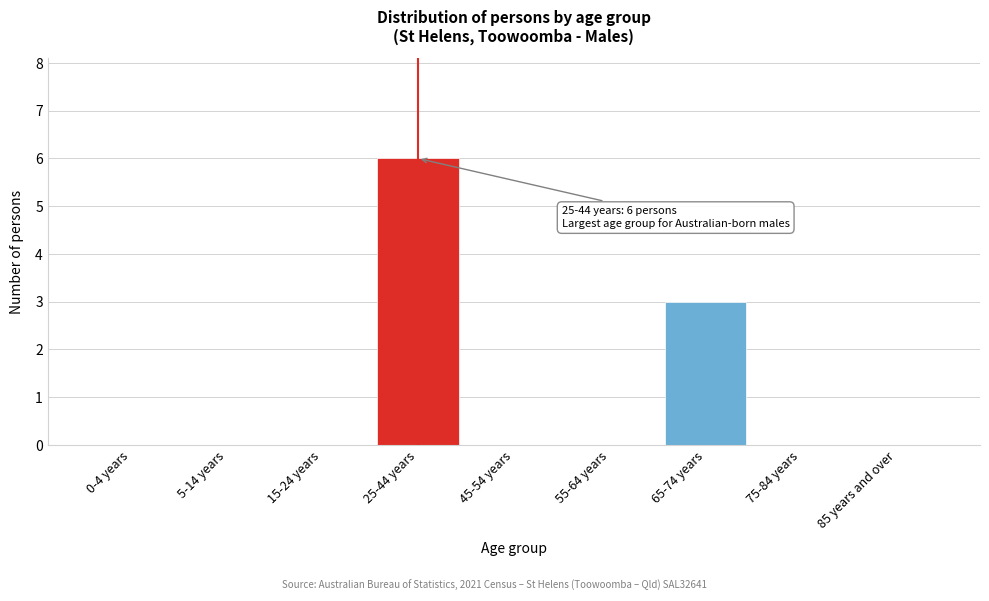

Reading left to right, what are all the values shown in this chart?

0-4 years=0	5-14 years=0	15-24 years=0	25-44 years=6	45-54 years=0	55-64 years=0	65-74 years=3	75-84 years=0	85 years and over=0